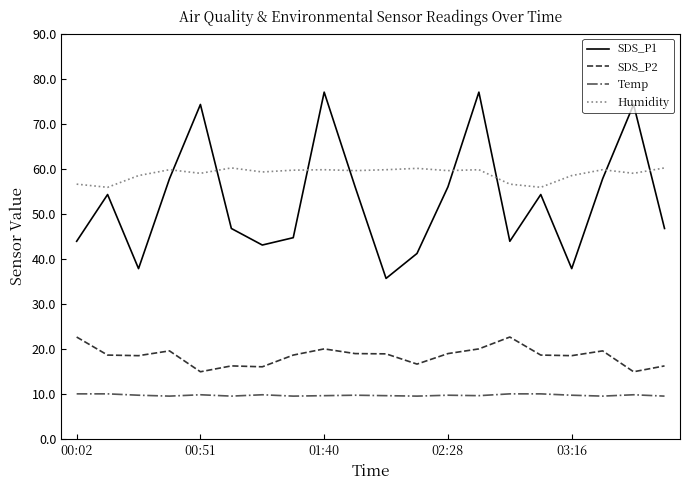

True or false: Humidity and Temp intersect in this chart.

False